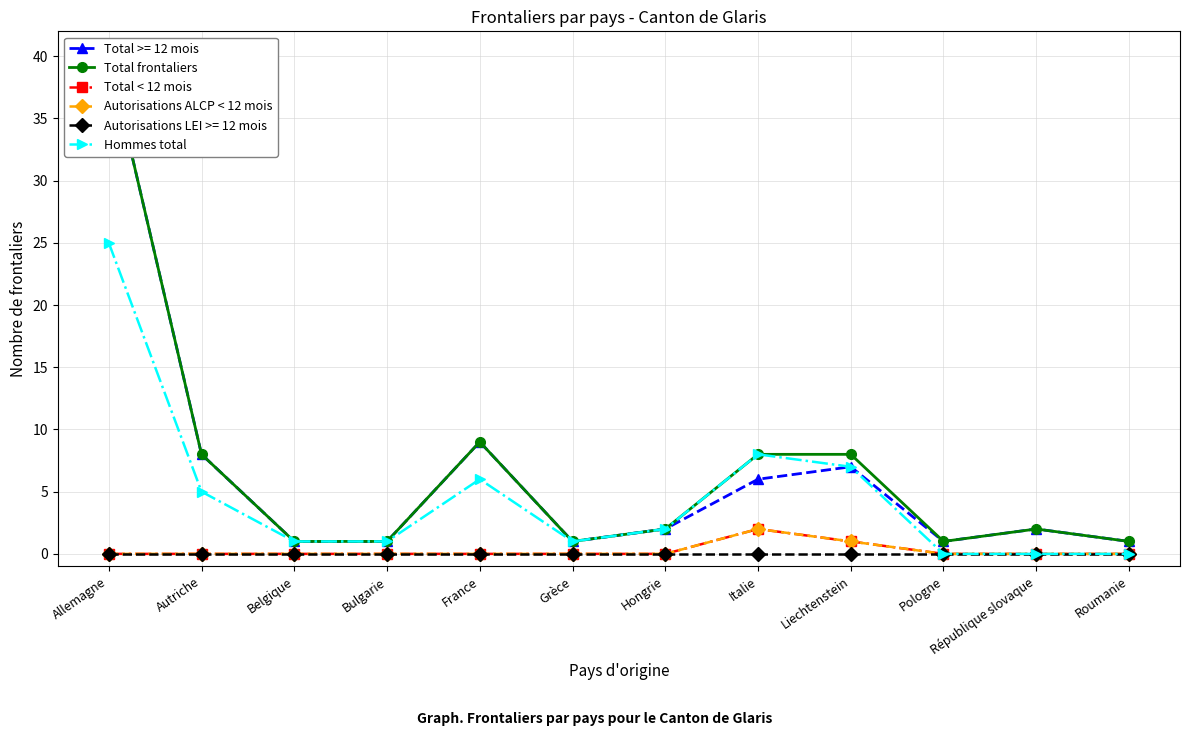

What is the total value across all series at France?

15